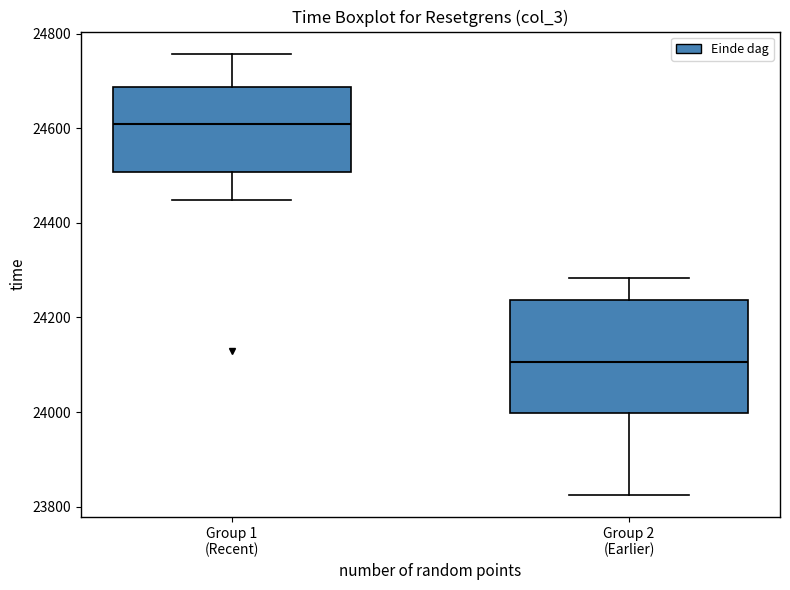

Which box's median line is the highest?

Group 1 (Recent)